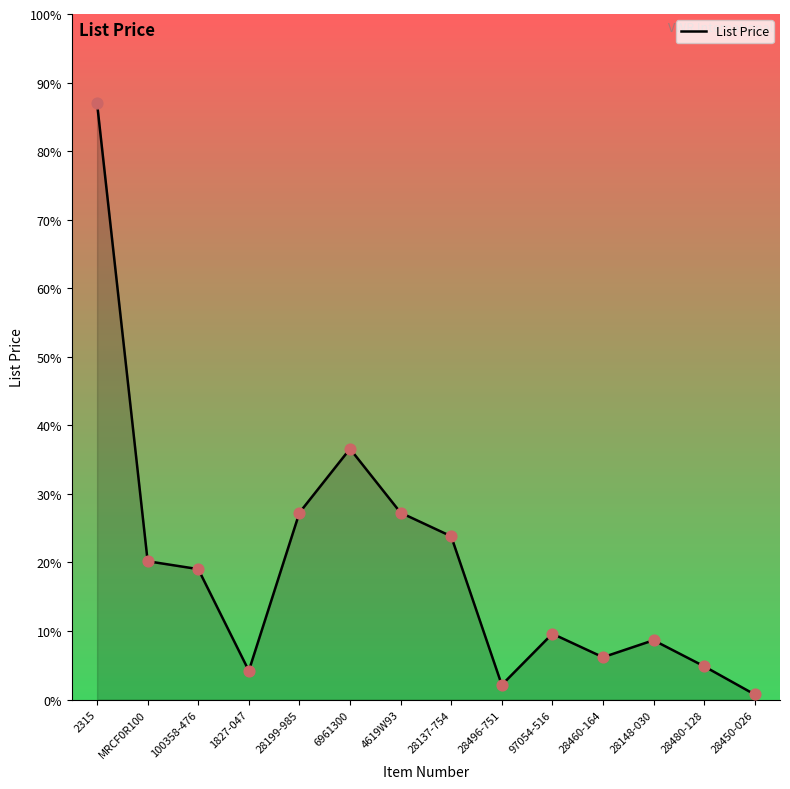

Does the chart have visible grid lines?

No